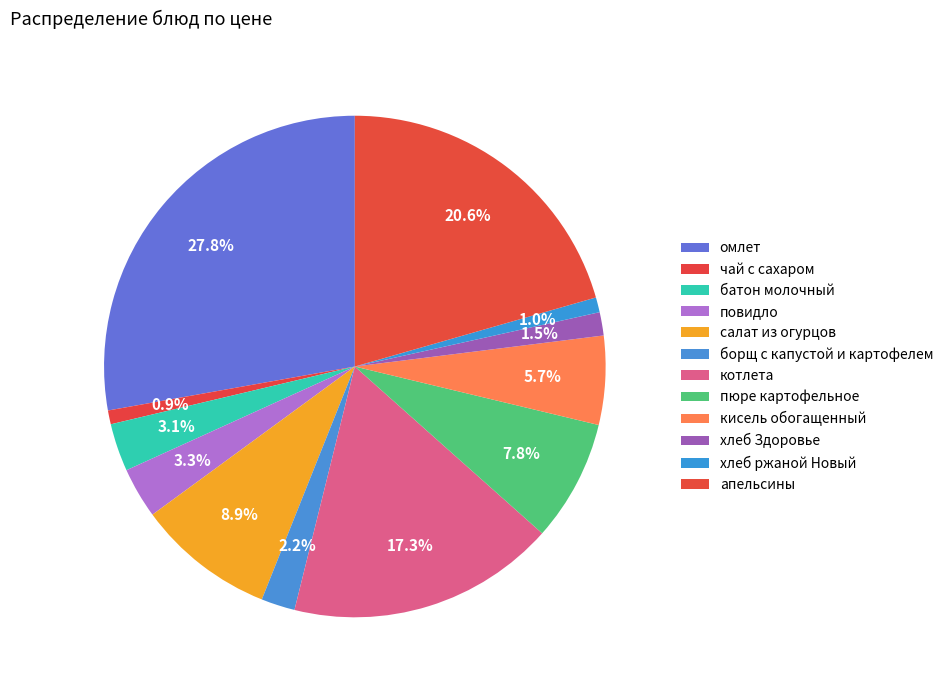

What is the total percentage of кисель обогащенный and апельсины?

26.3%